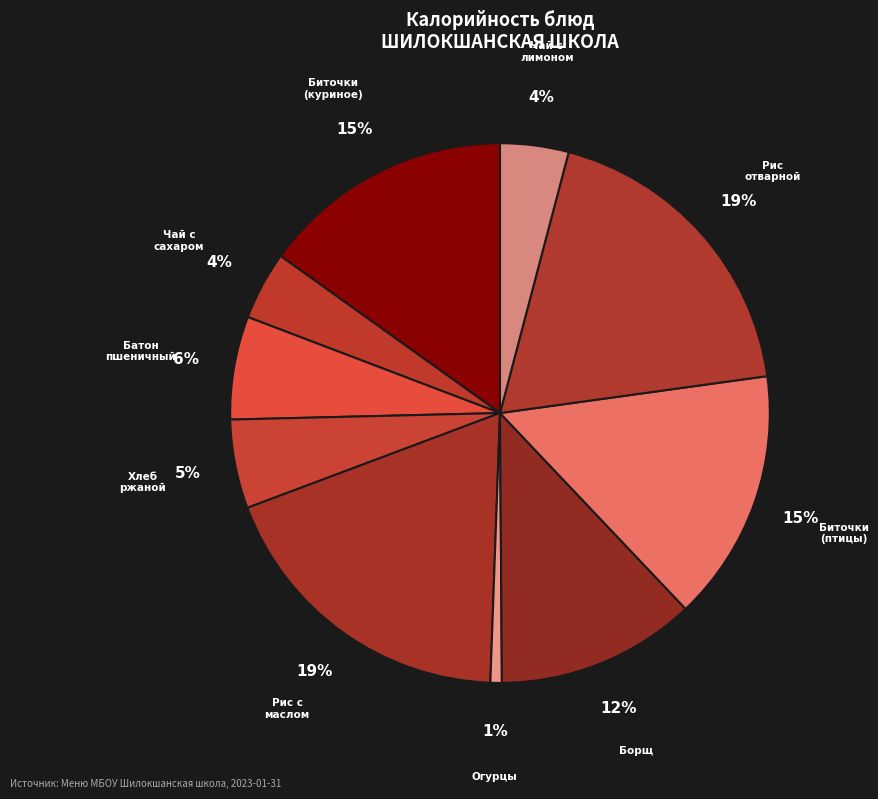

Is the sum of Чай с лимоном and Рис отварной greater than half?

No